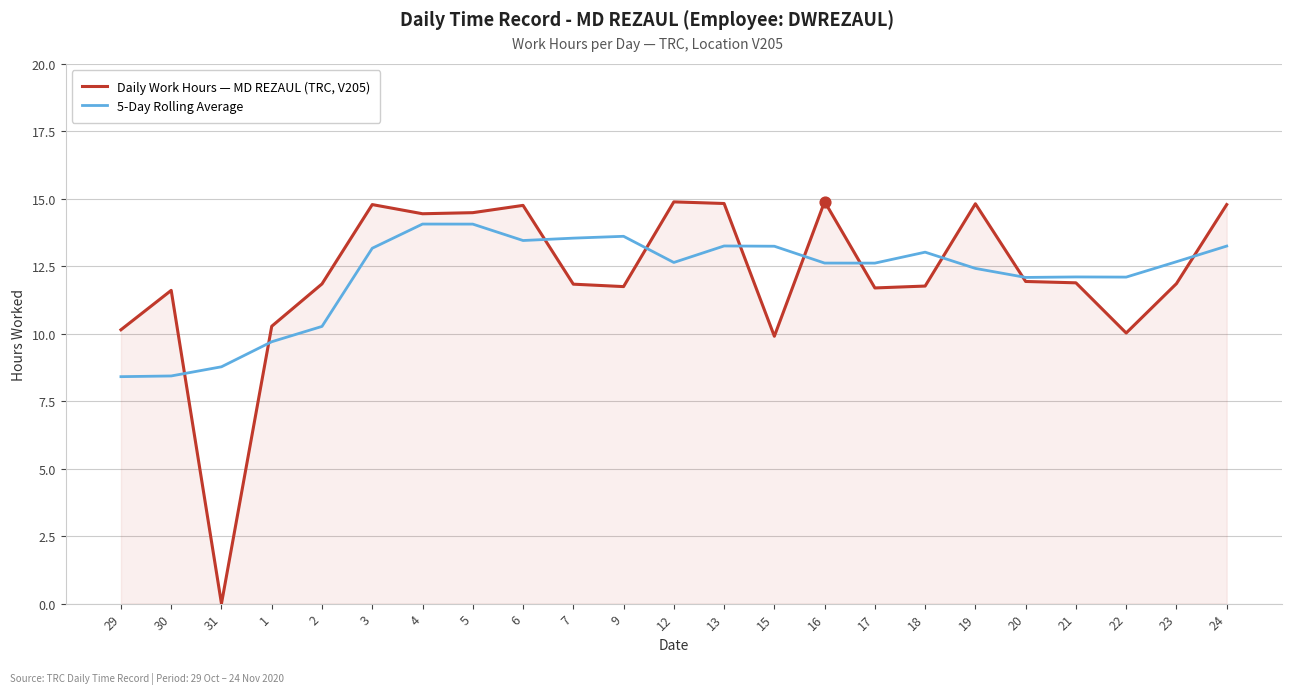

At how many categories does at least one series exceed 12?

18